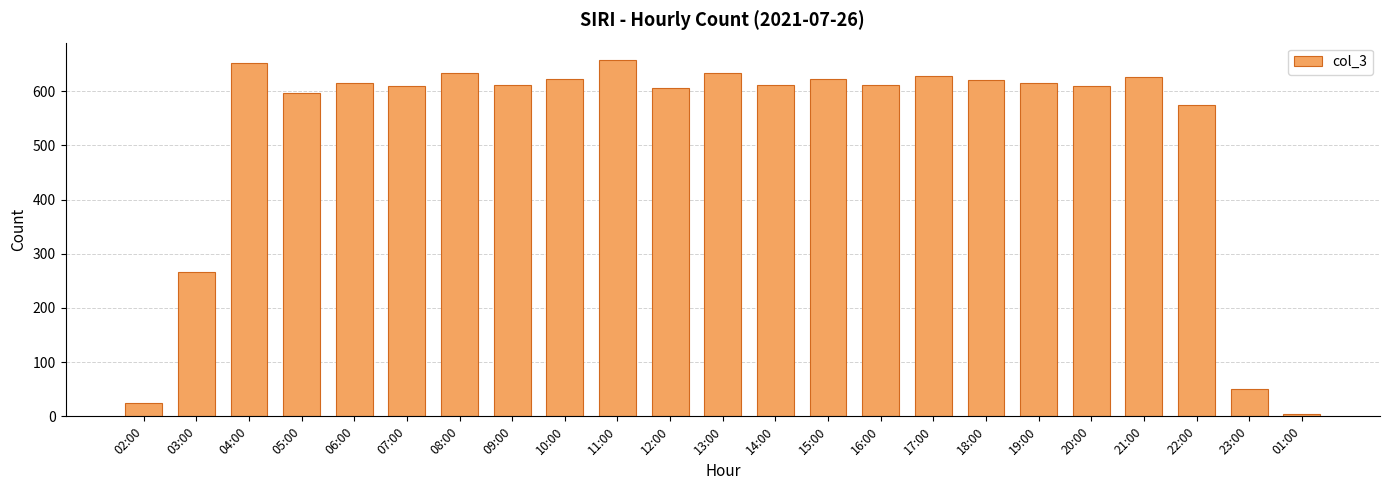

What is the smallest value displayed?

5